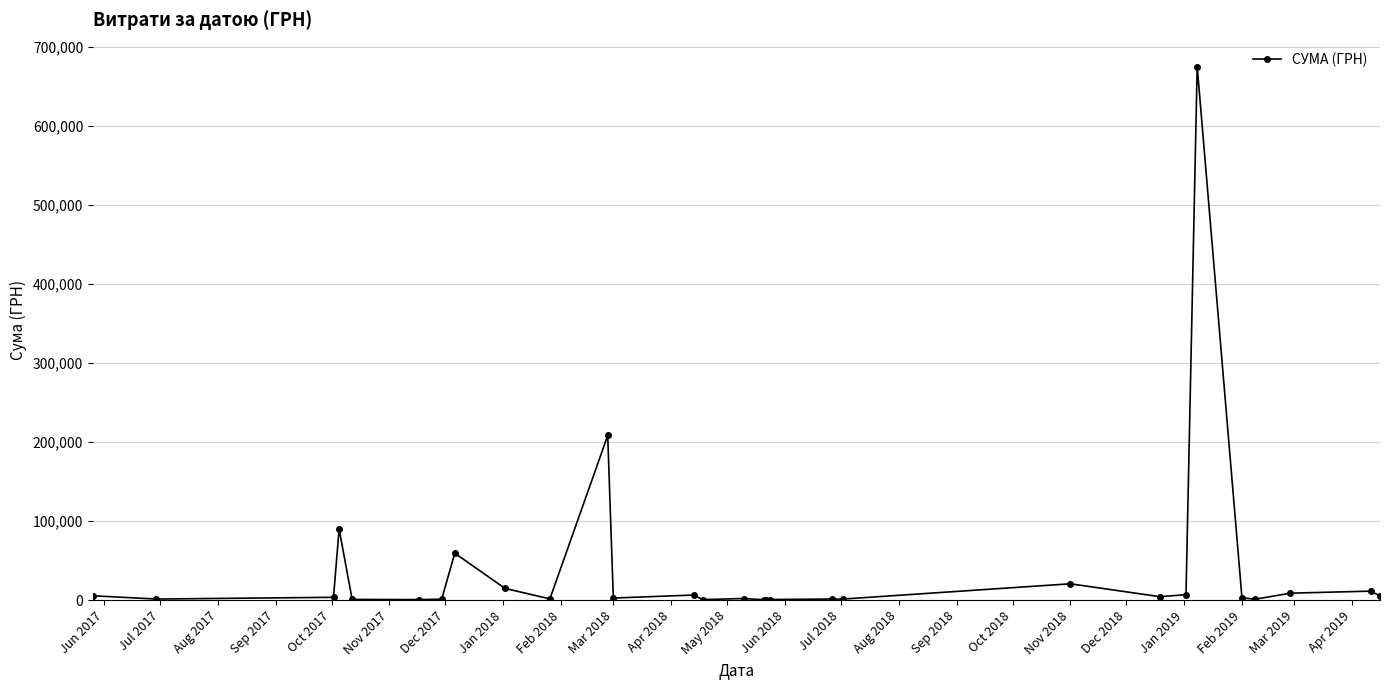

What is the average value?

39291.2